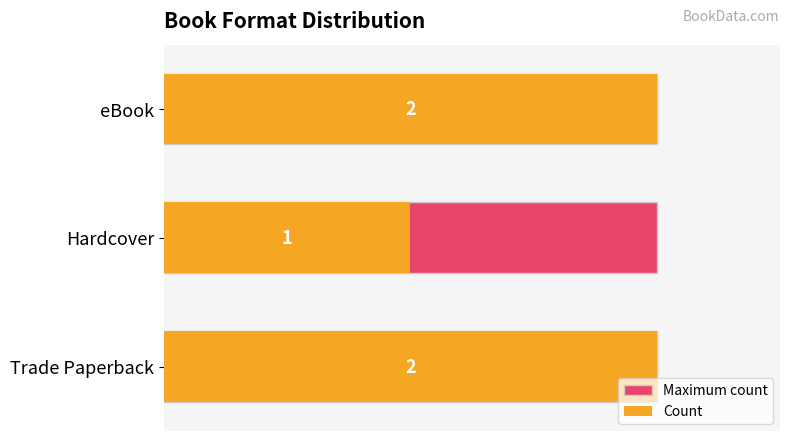

What are all the series names shown in the legend?

Maximum count, Count